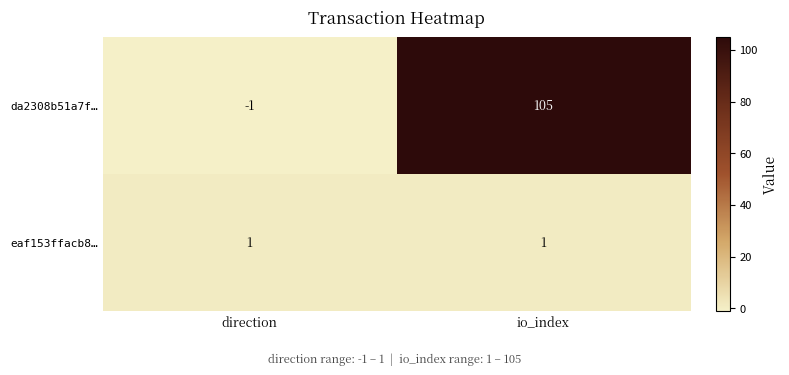

Reading left to right, what are all the values shown in this chart?

da2308b51a7f…: -1	105
eaf153ffacb8…: 1	1